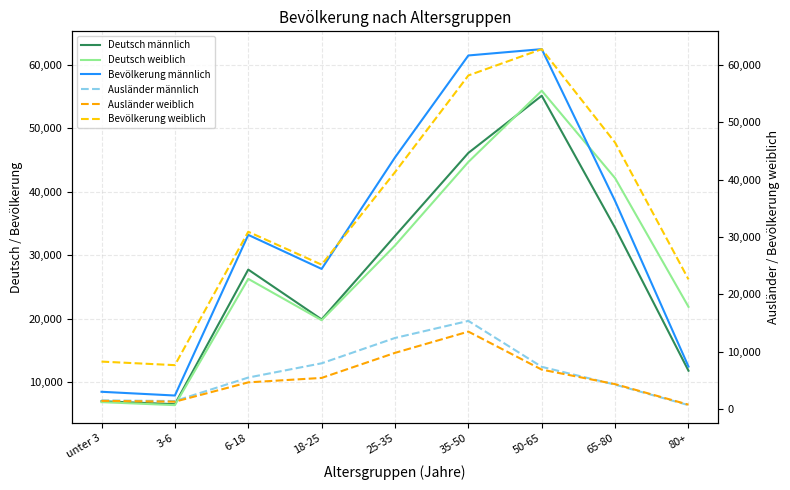

What is the label of the 1st point from the left?

unter 3